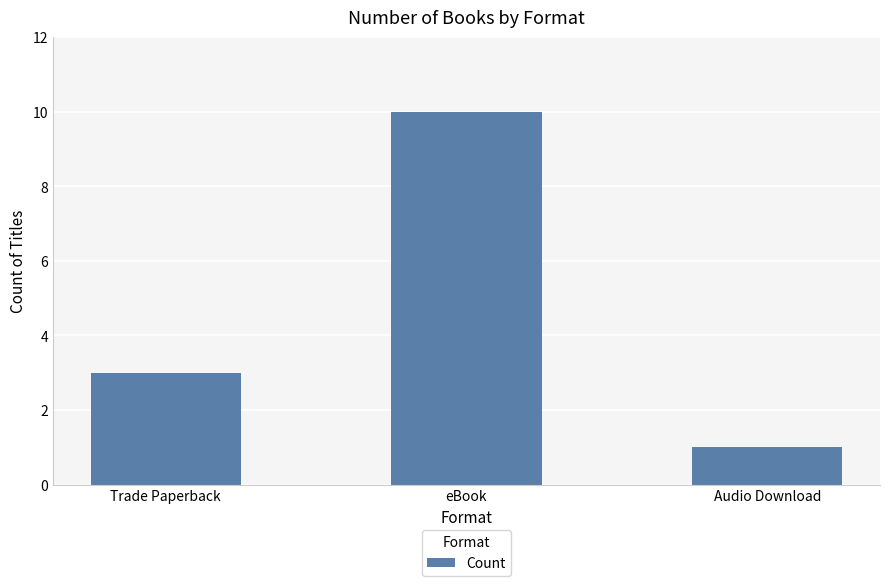

What is the difference between the maximum and minimum values?

9